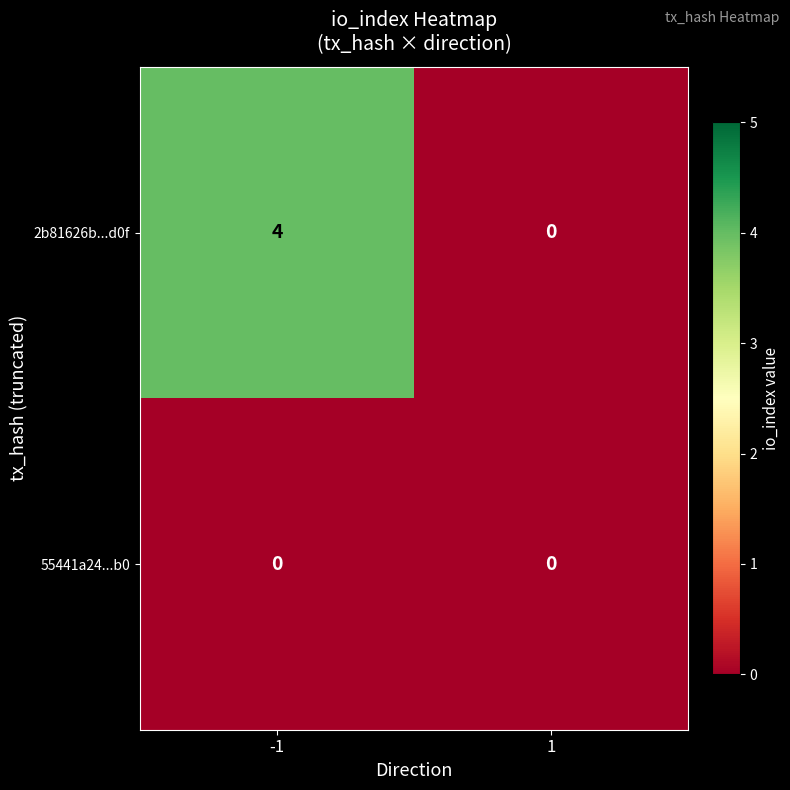

At how many categories does at least one series exceed 3?

1